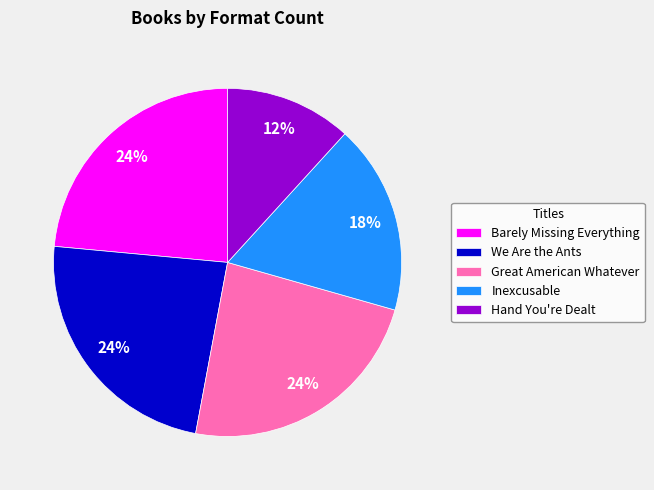

Approximately how many times larger is the value at Great American Whatever compared to We Are the Ants?

1.0